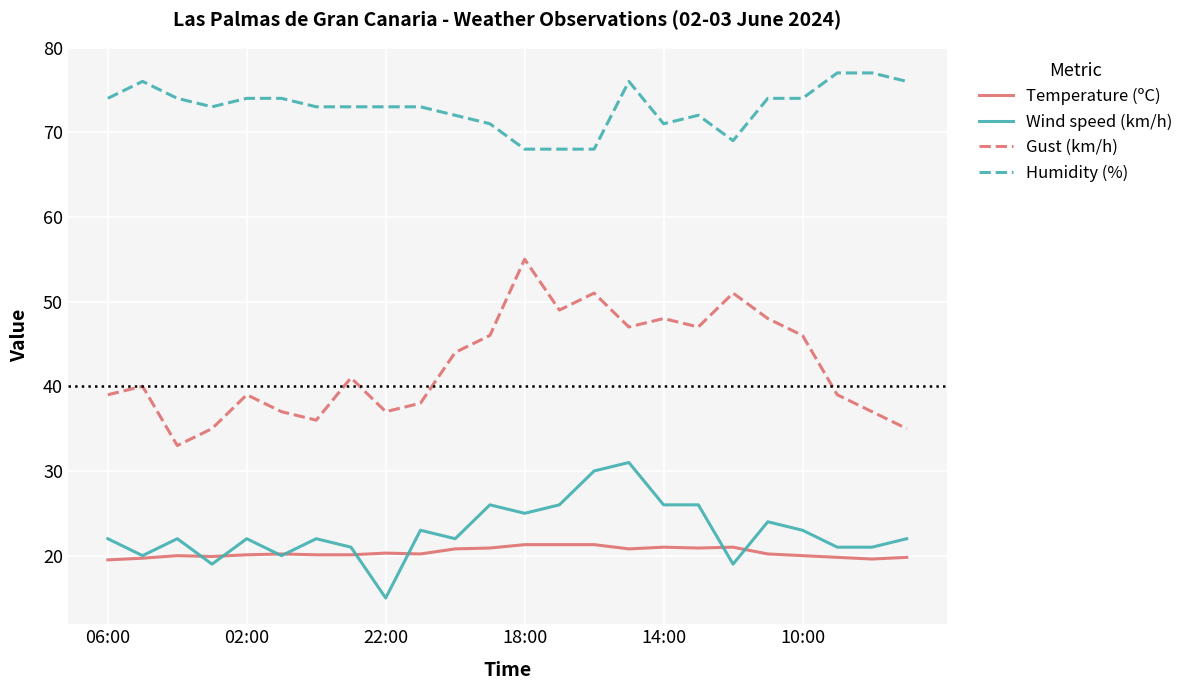

Which series has the largest total across all categories?

Humidity (%)